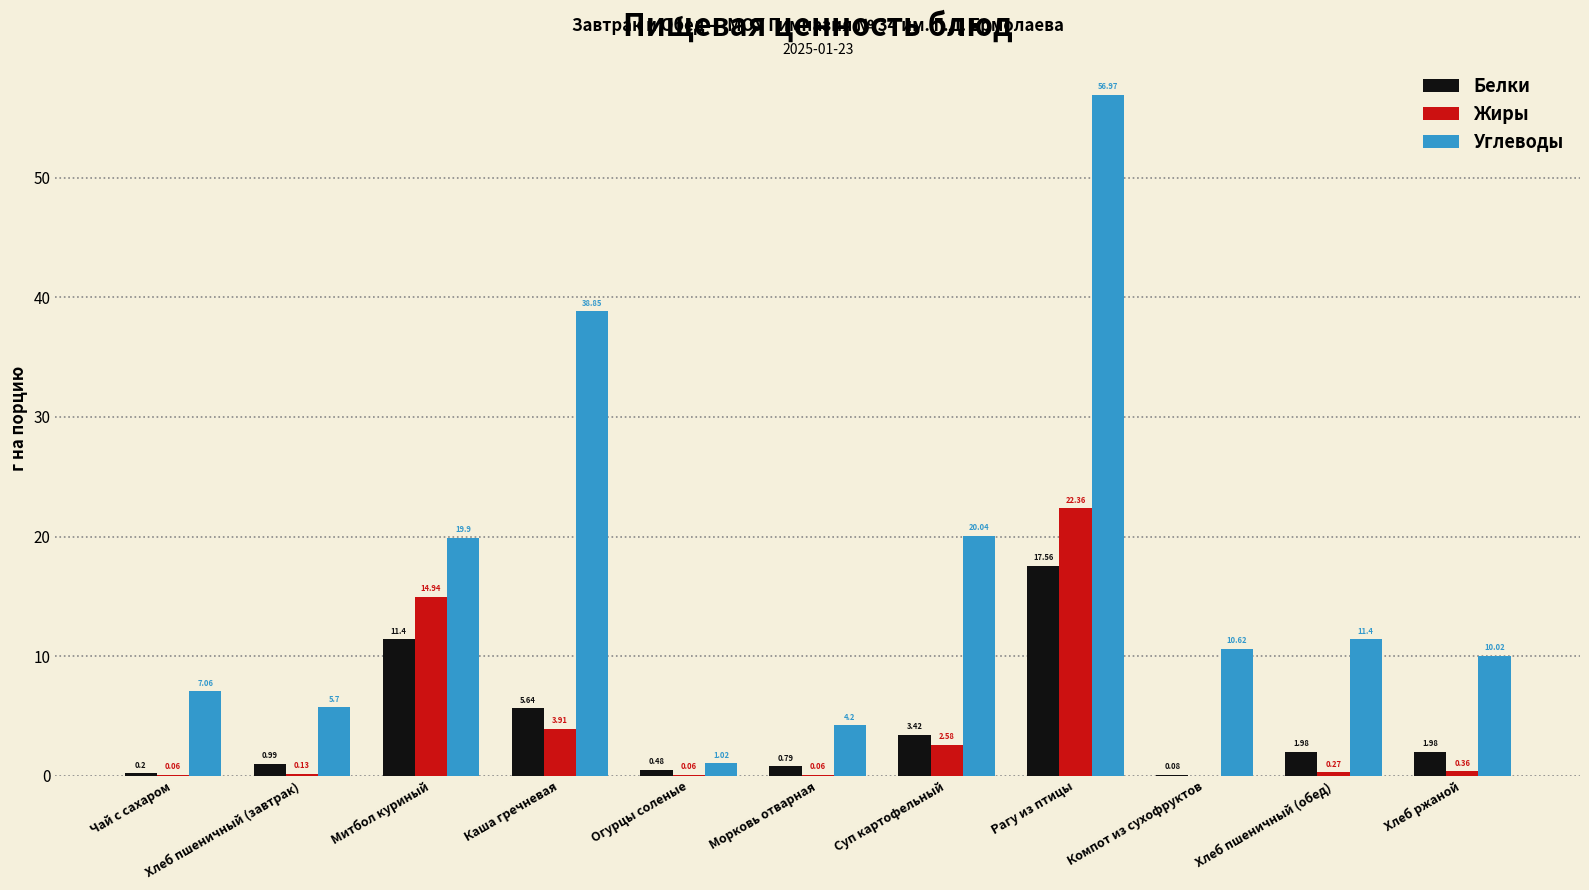

What is the sum of all Жиры values?

44.7